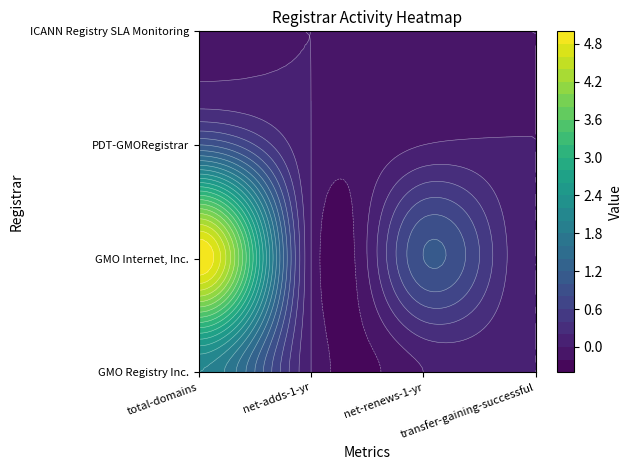

What is the difference between the maximum and minimum values in the GMO Internet, Inc. series?

5